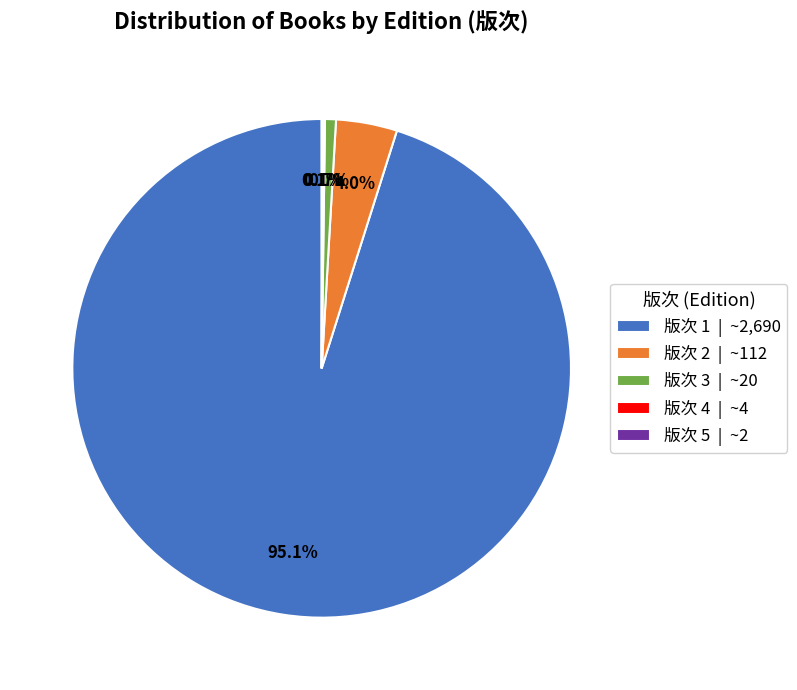

What percentage is the 版次 3 slice, to the nearest percent?

1%